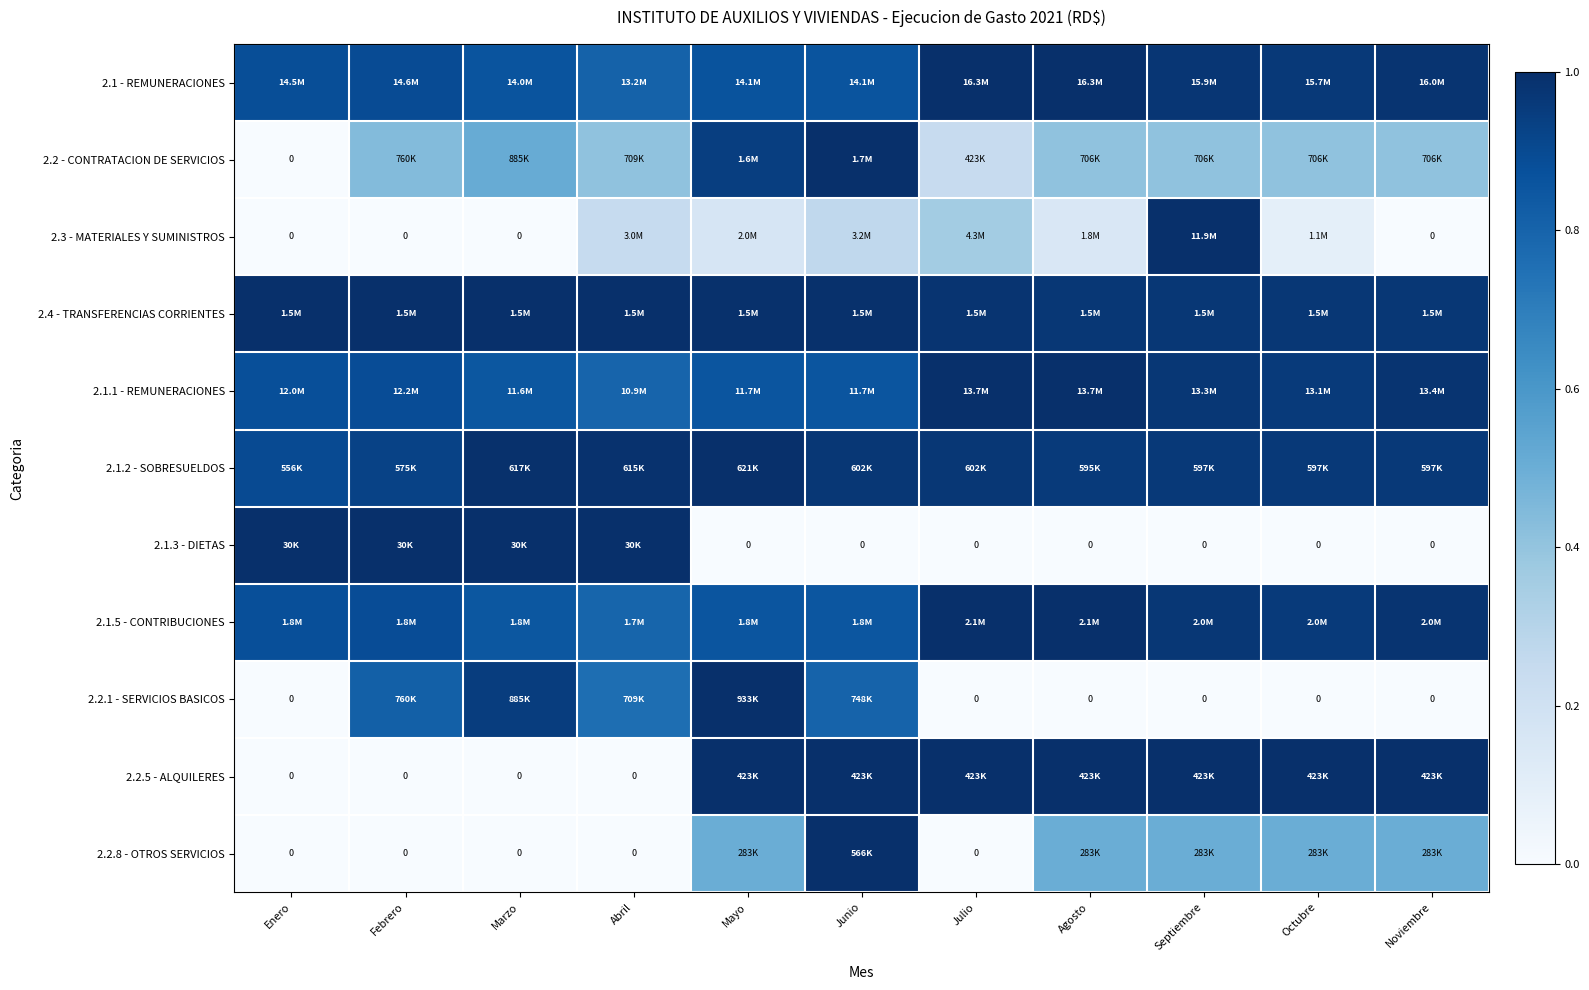

How many data points in 2.2 - CONTRATACION DE SERVICIOS are above 0?

10